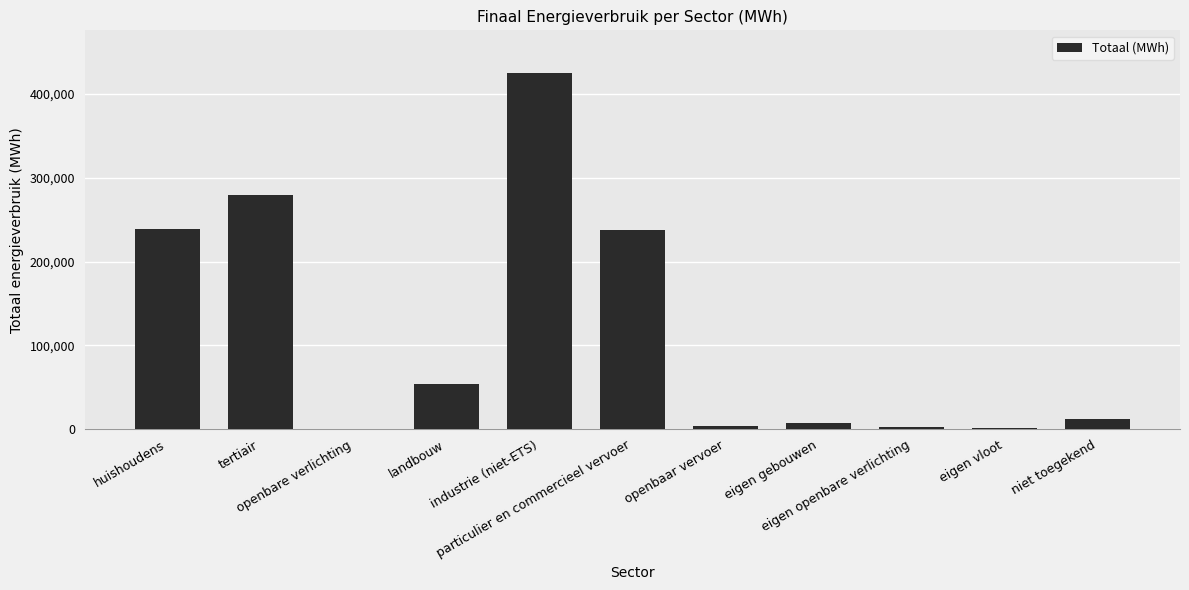

What is the maximum value shown in the chart?

424859.2